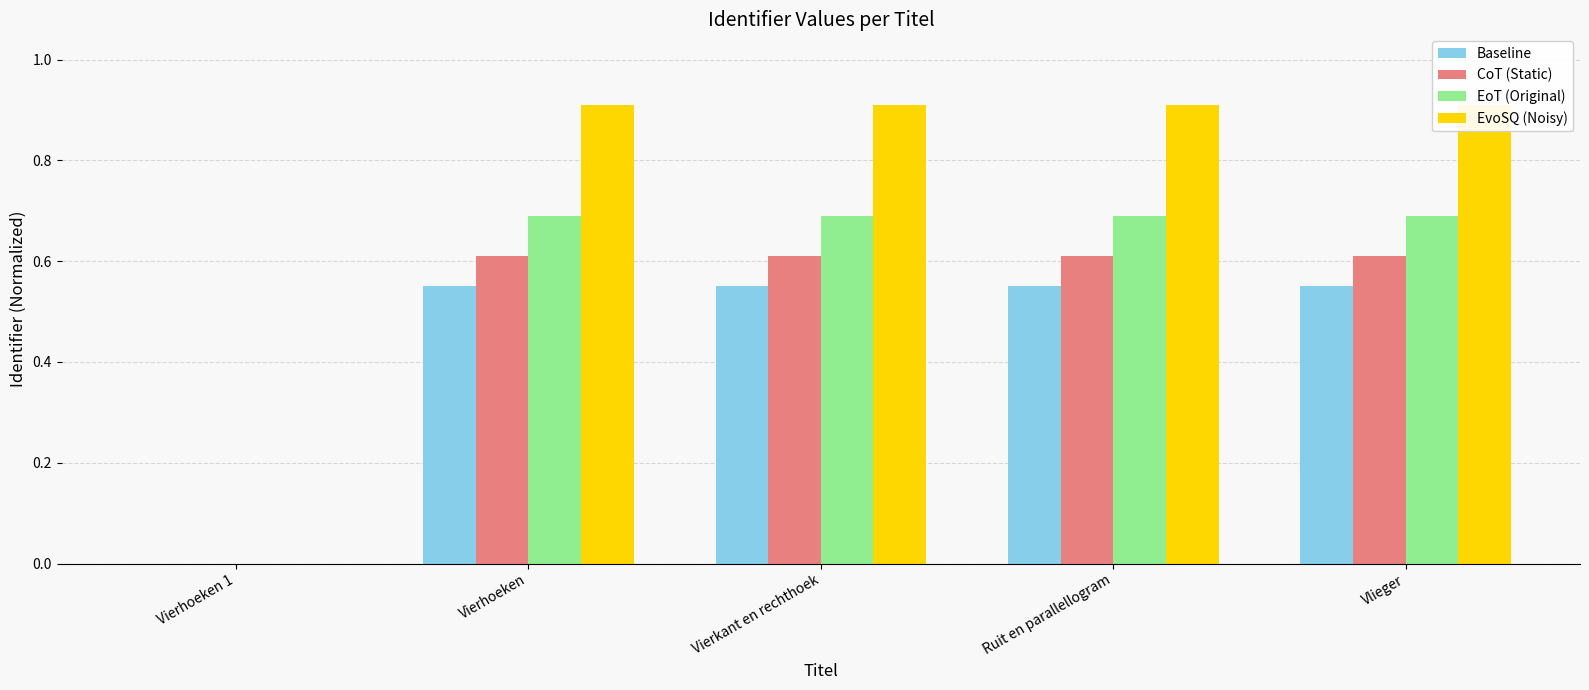

How many values in the Baseline series exceed 0?

4